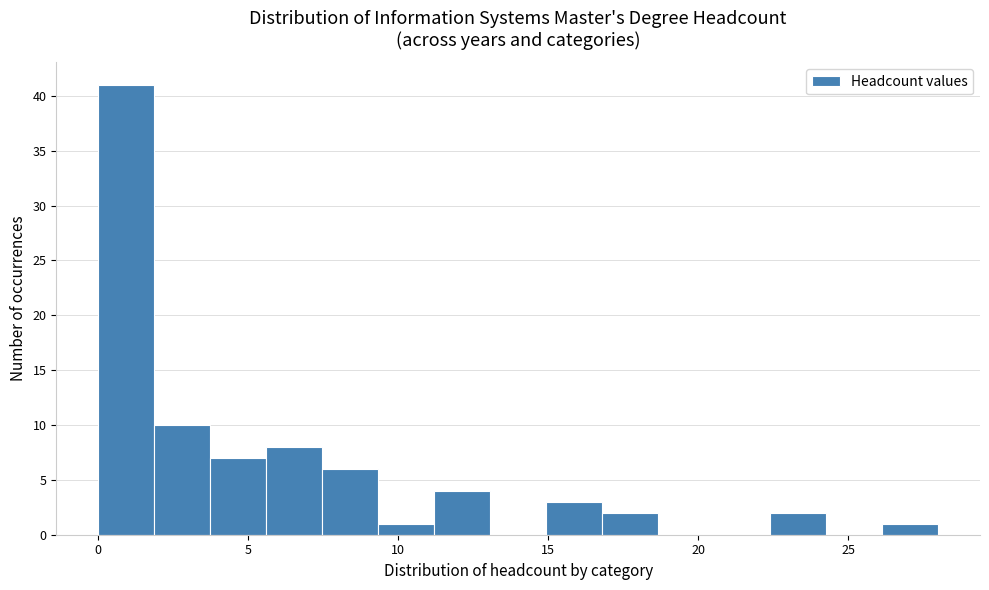

Around what value on the x-axis is the tallest bar? Give the approximate position of its centre, as read against the axis.

1.0